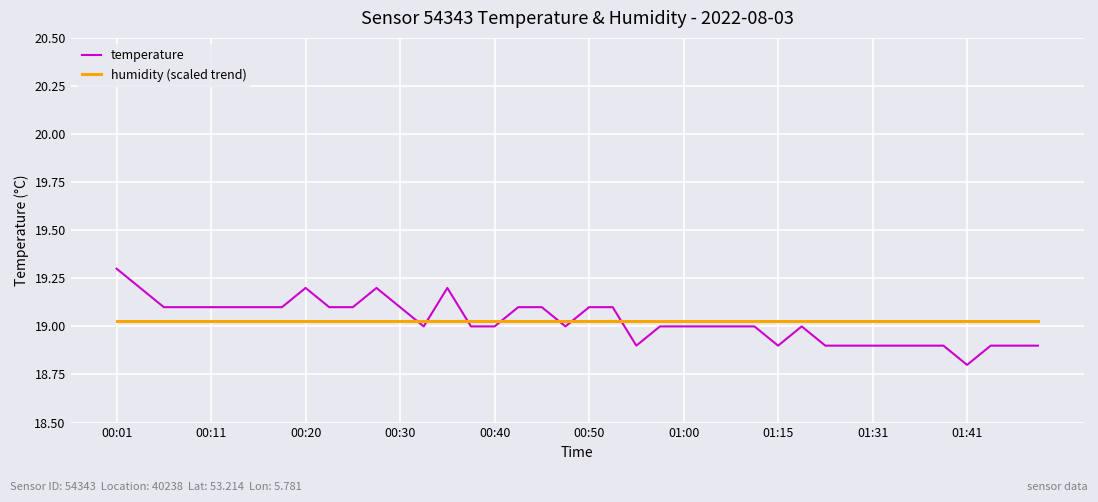

Which series has the largest range (max minus min)?

temperature